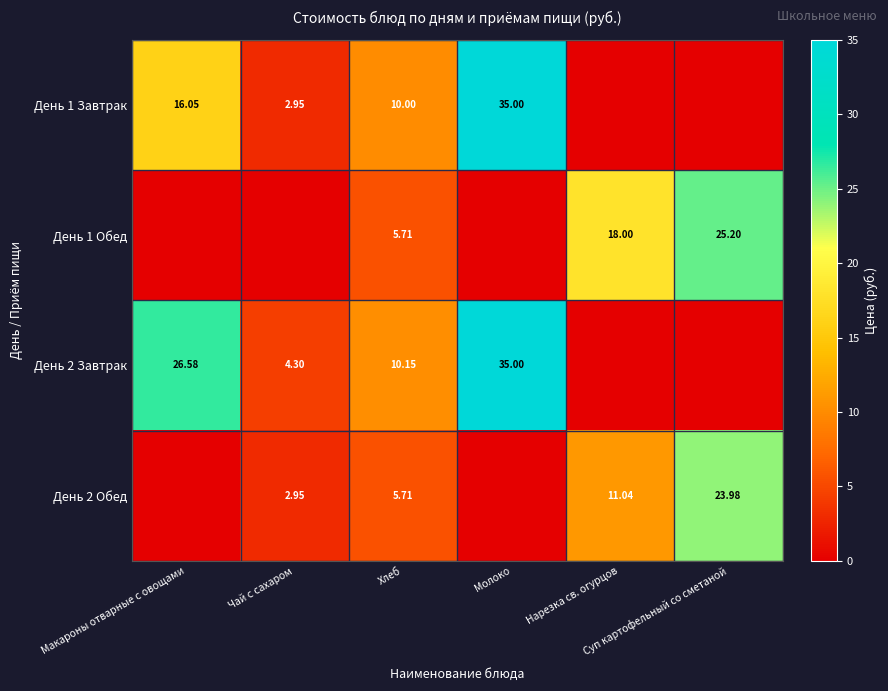

At which category does the chart reach its minimum across all series?

Нарезка св. огурцов